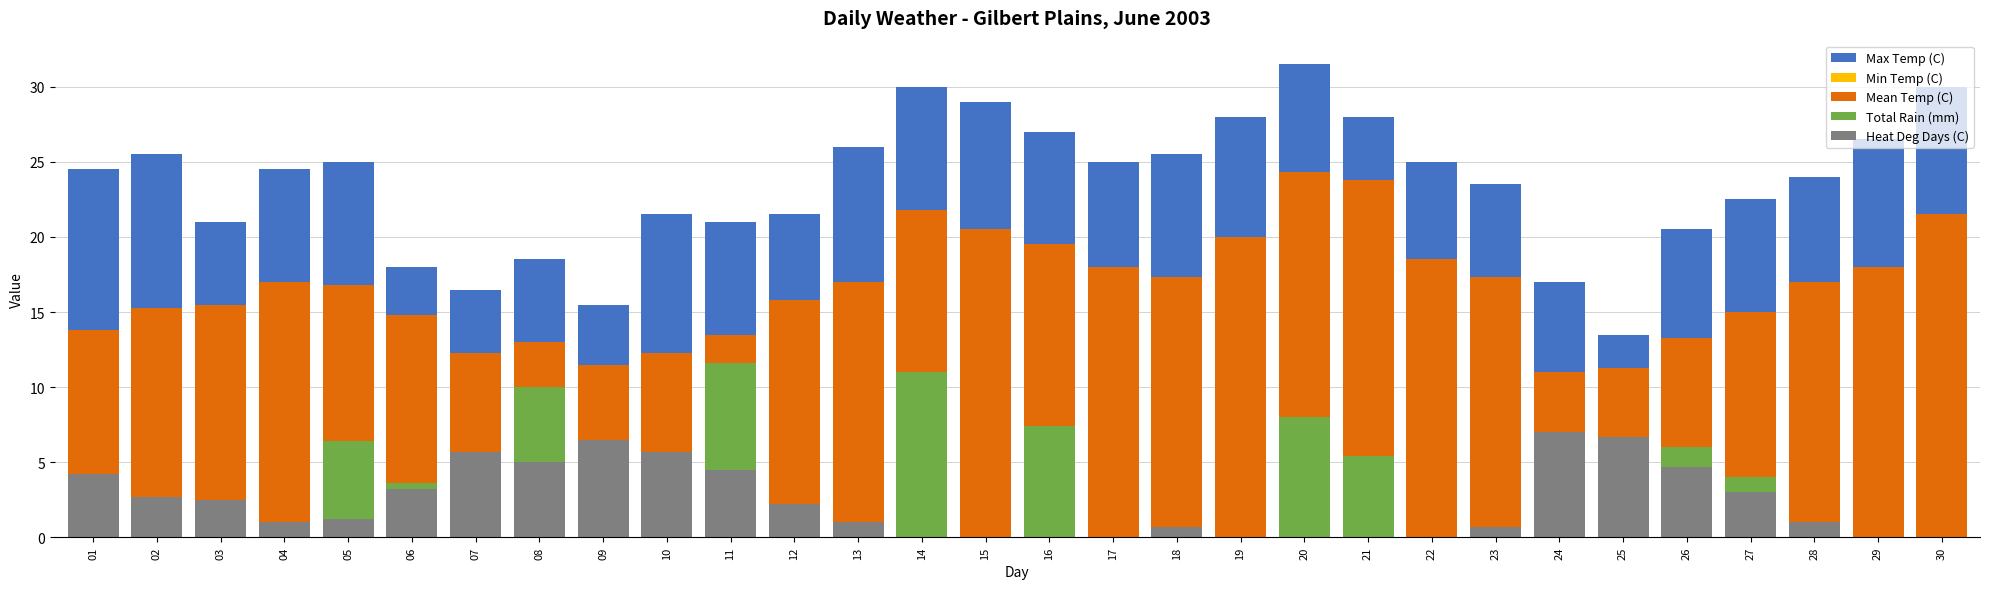

At which category is the sum across all series the highest?

20